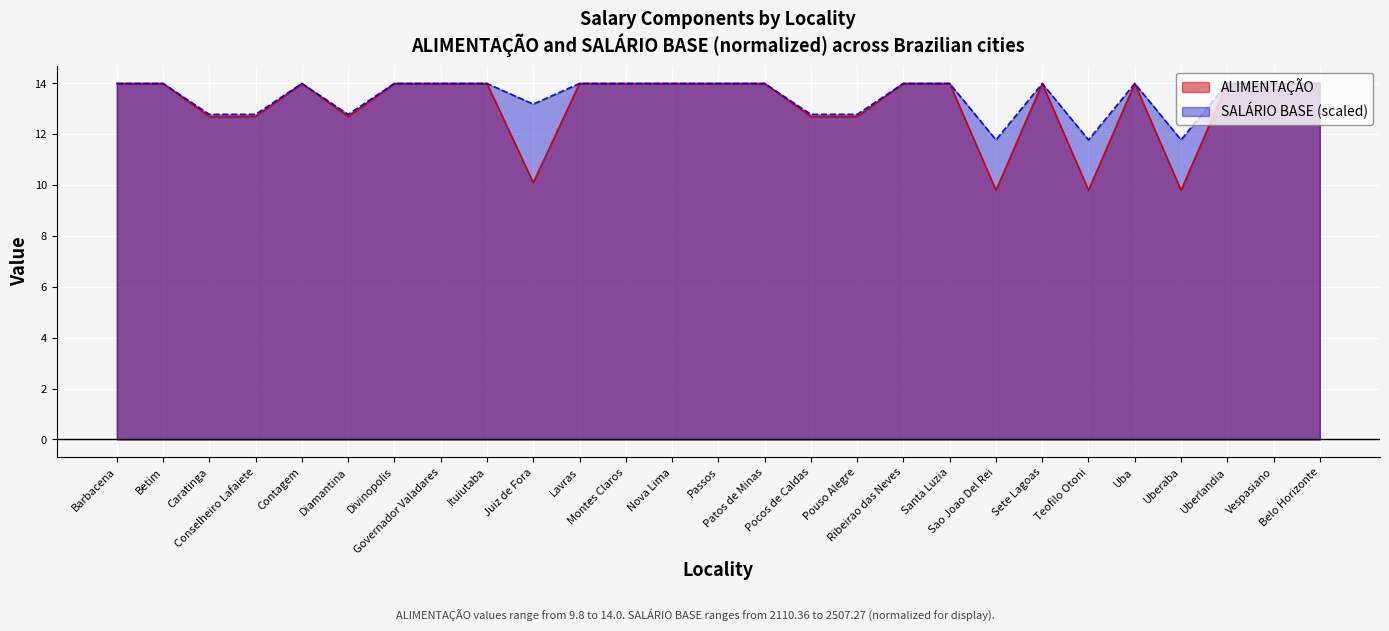

What is the total value across all series at Montes Claros?

28.0